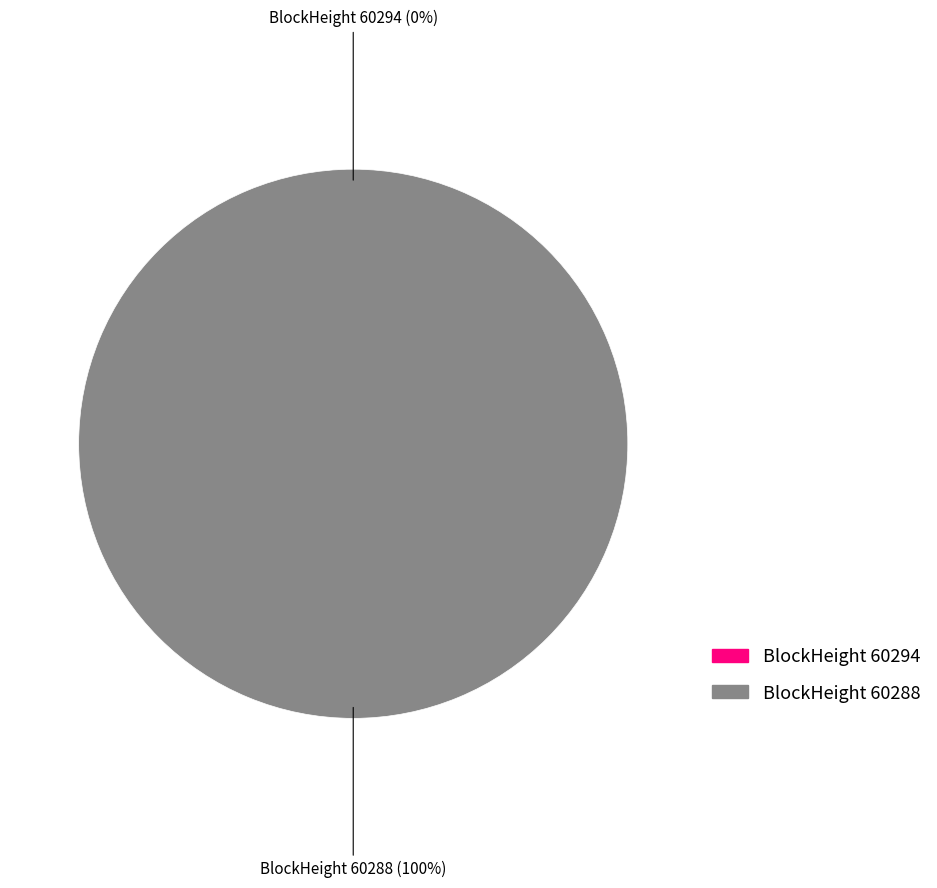

Which category has the smallest portion of the pie?

60294